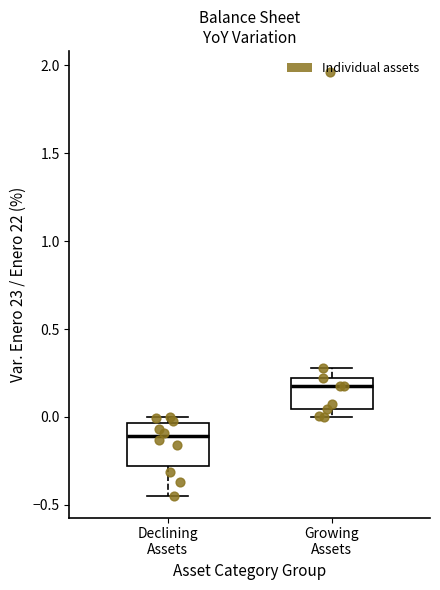

Reading left to right, transcribe this box plot: for each box, give where its median line is, the range the box spans, and where its two whiskers end, as read against the y-axis. The values are not printed on the chart, so give them approximately, as read against the axis.

Declining Assets: median -0.10, box -0.30 to -0.05, whiskers -0.45 to 0.00
Growing Assets: median 0.15, box 0.05 to 0.20, whiskers 0.00 to 0.30